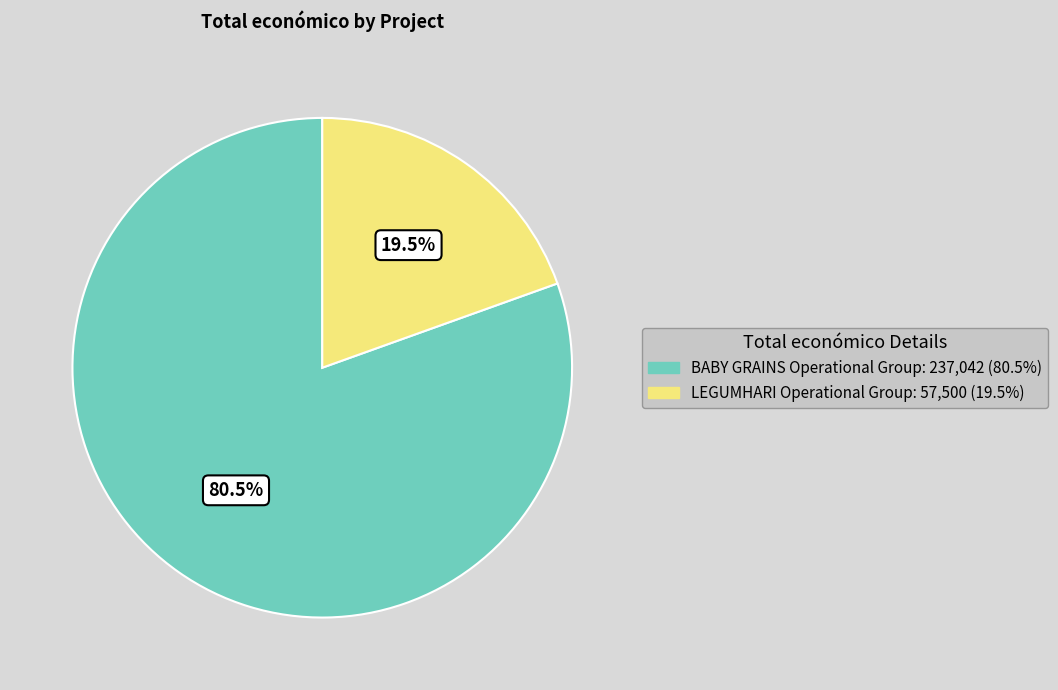

Is LEGUMHARI Operational Group the majority of the pie?

No